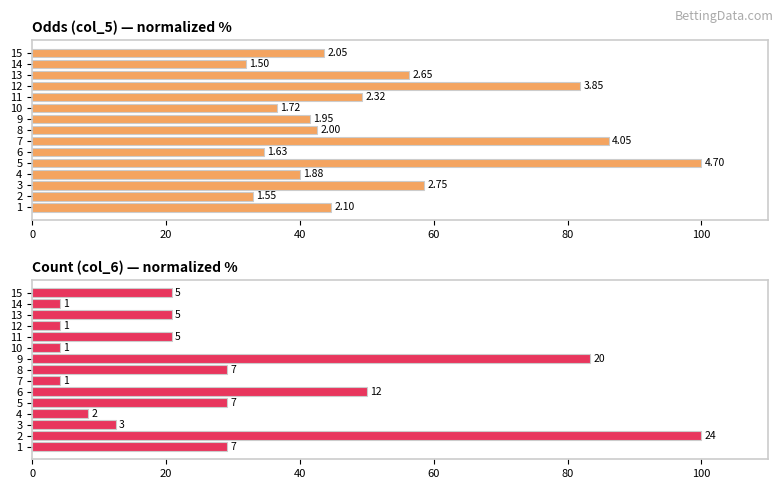

Is the value of Count (col_6) at 7 greater than the value of Avg odds (col_5) at 3?

No